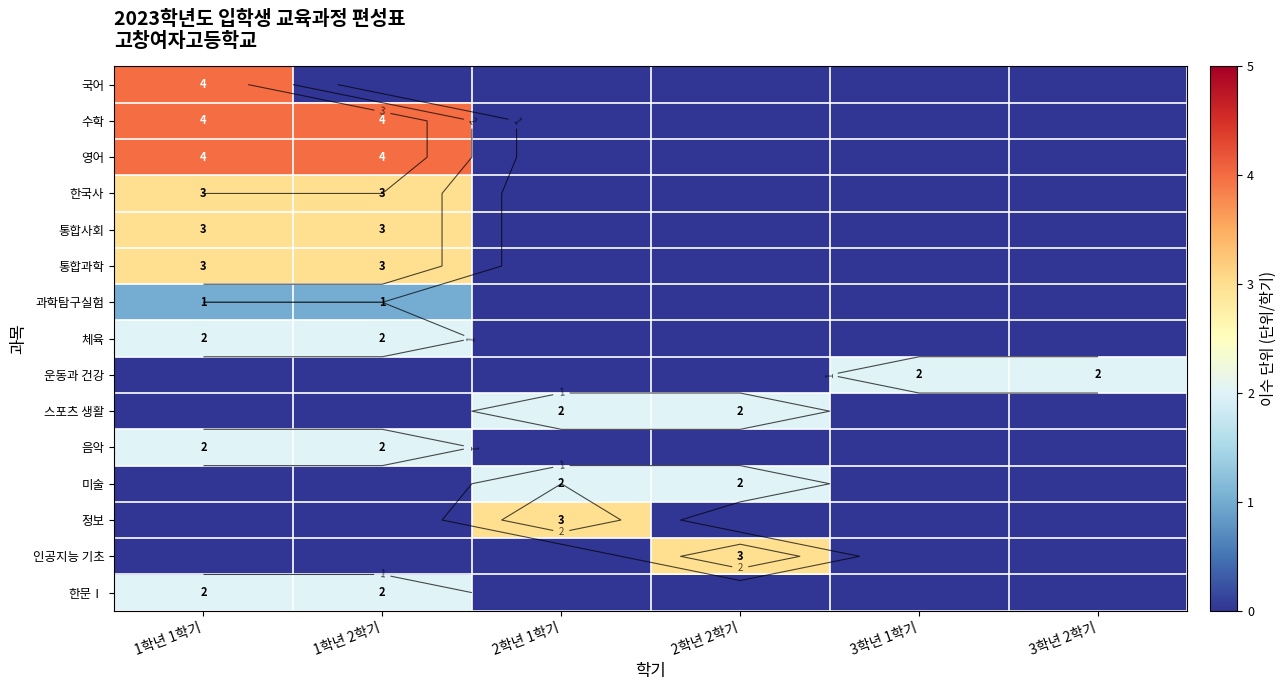

What is the average value of the 미술 series?

1